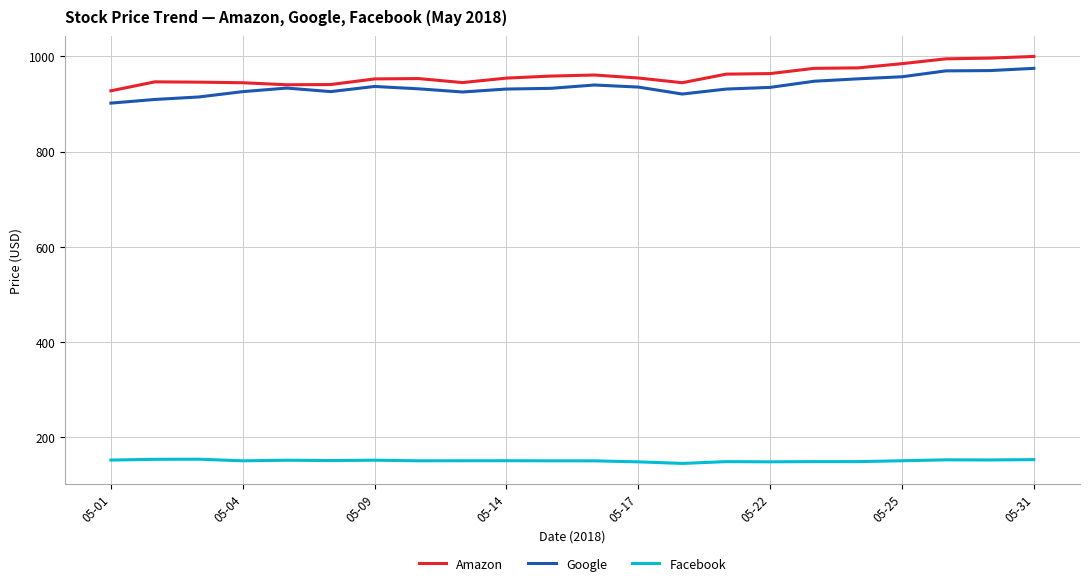

What is the minimum value for Google?

901.9